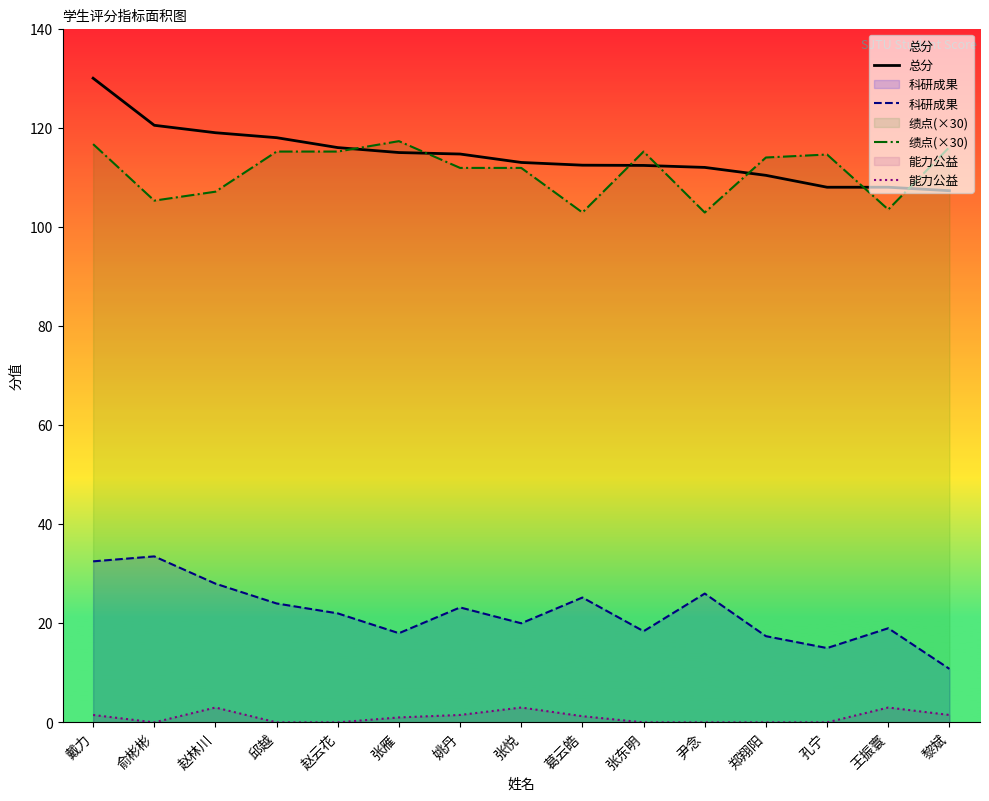

At which category is the sum across all series the highest?

戴力